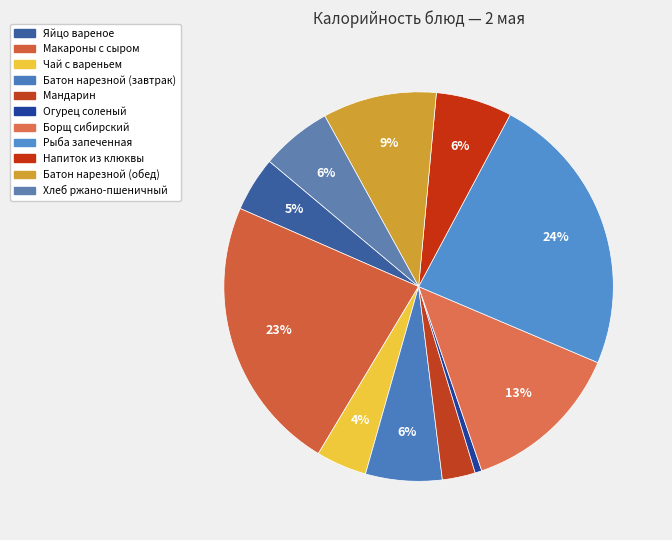

Which slice is the smallest?

Огурец соленый